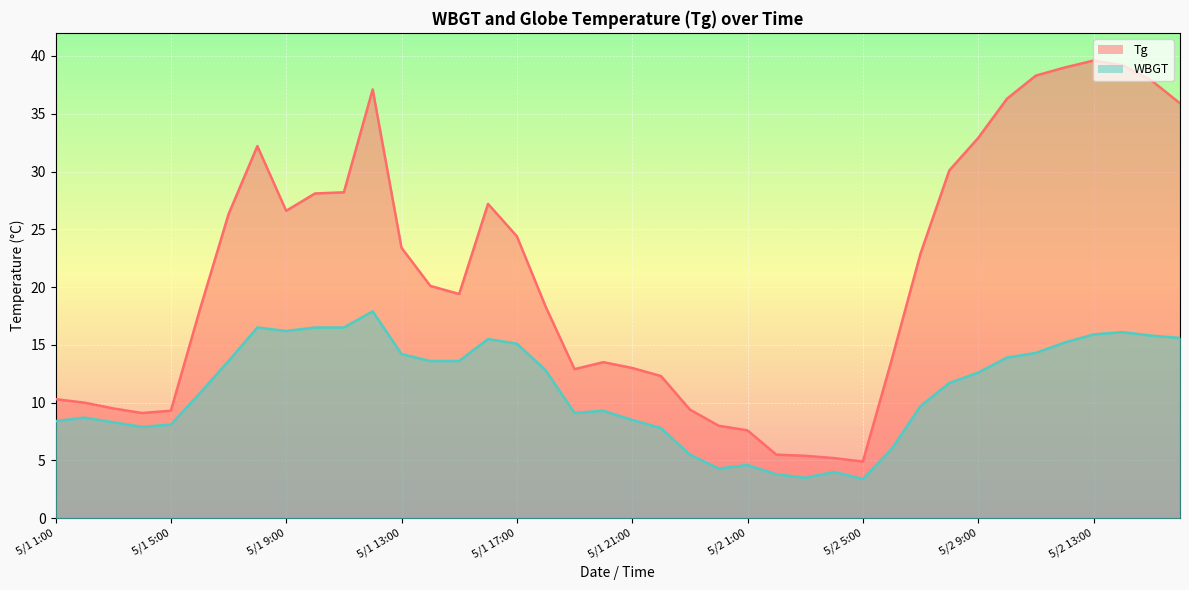

The WBGT series shows 8.3 at 5/2 9:00. True or false?

False